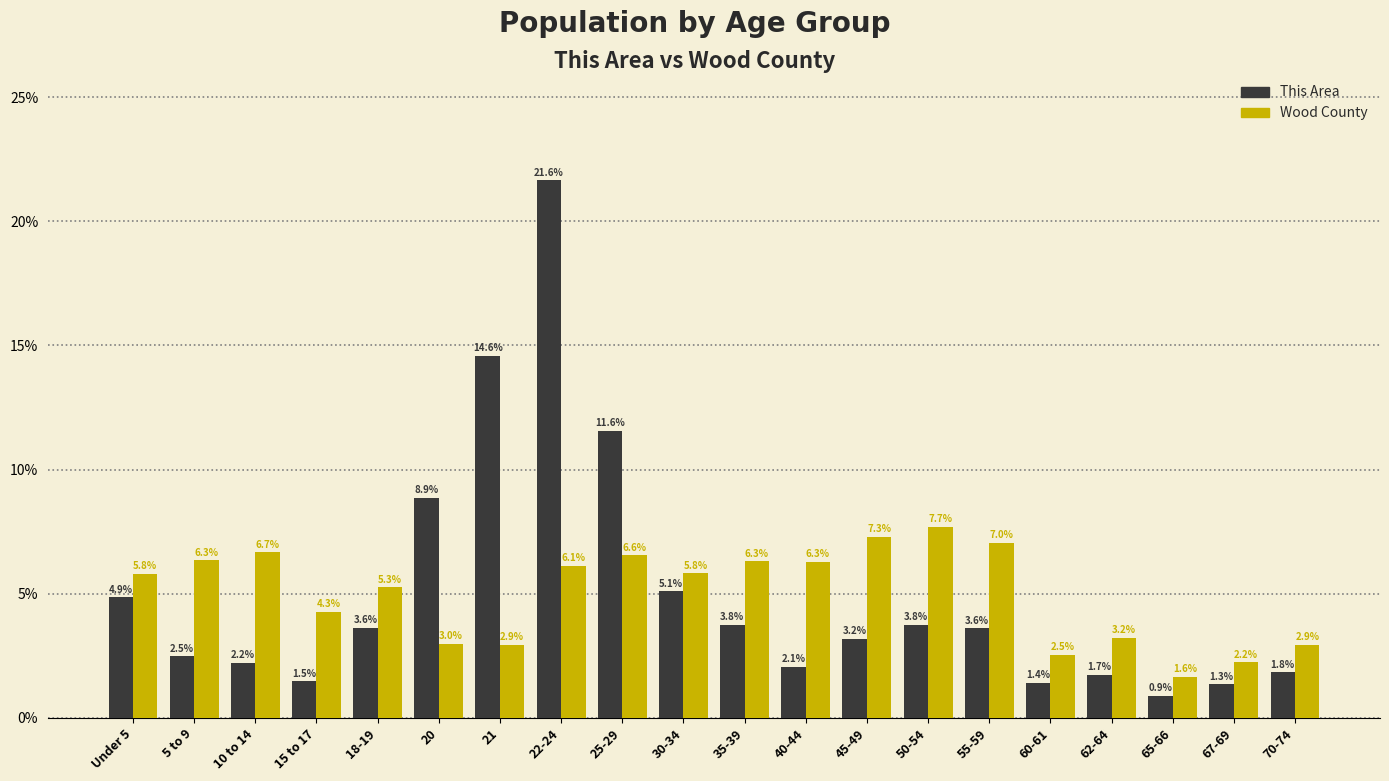

Reading right to left, what are all the values shown in this chart?

This Area: 1.8	1.3	0.9	1.7	1.4	3.6	3.8	3.2	2.1	3.8	5.1	11.6	21.6	14.6	8.9	3.6	1.5	2.2	2.5	4.9
Wood County: 2.9	2.2	1.6	3.2	2.5	7.0	7.7	7.3	6.3	6.3	5.8	6.6	6.1	2.9	3.0	5.3	4.3	6.7	6.3	5.8